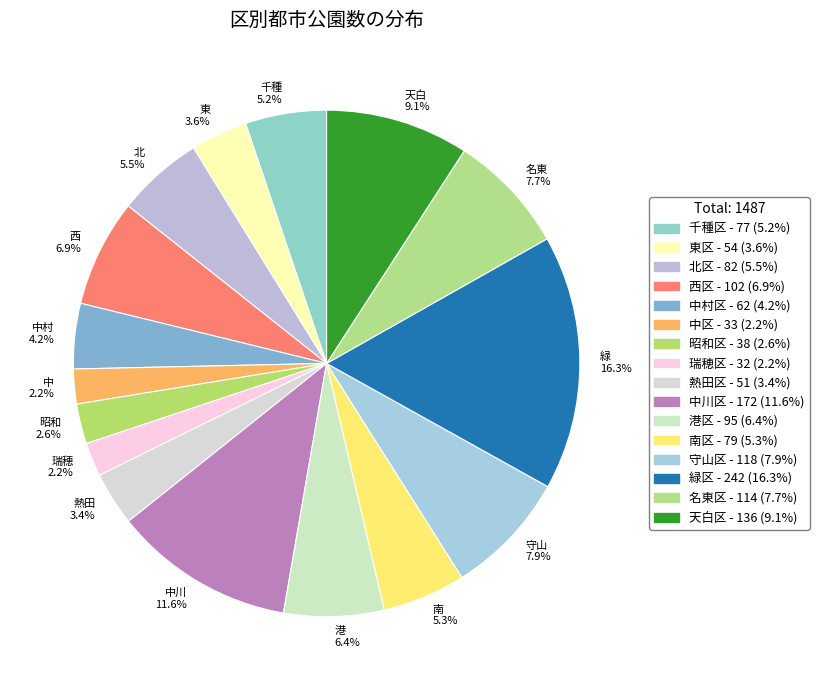

What is the change in value from 千種区 to 南区?

+2